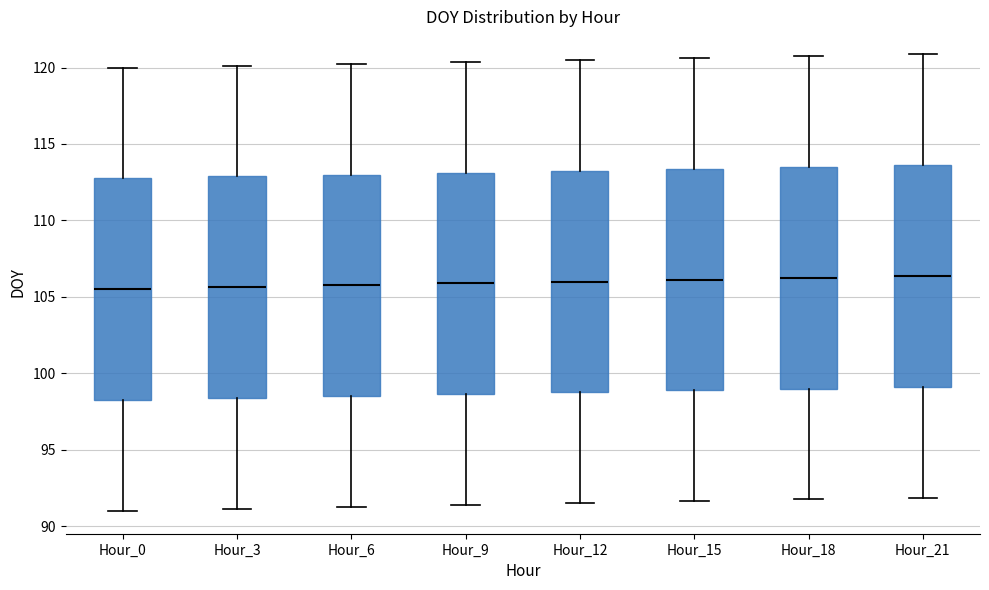

Reading left to right, read every box against the y-axis: the position of its median line, the range the box covers, and the ends of its whiskers. The values are not printed on the chart, so give them approximately, as read against the axis.

Hour_0: median 105.5, box 98.5 to 113.0, whiskers 91.0 to 120.0
Hour_3: median 105.5, box 98.5 to 113.0, whiskers 91.0 to 120.0
Hour_6: median 106.0, box 98.5 to 113.0, whiskers 91.5 to 120.5
Hour_9: median 106.0, box 98.5 to 113.0, whiskers 91.5 to 120.5
Hour_12: median 106.0, box 99.0 to 113.5, whiskers 91.5 to 120.5
Hour_15: median 106.0, box 99.0 to 113.5, whiskers 91.5 to 120.5
Hour_18: median 106.5, box 99.0 to 113.5, whiskers 92.0 to 121.0
Hour_21: median 106.5, box 99.0 to 113.5, whiskers 92.0 to 121.0